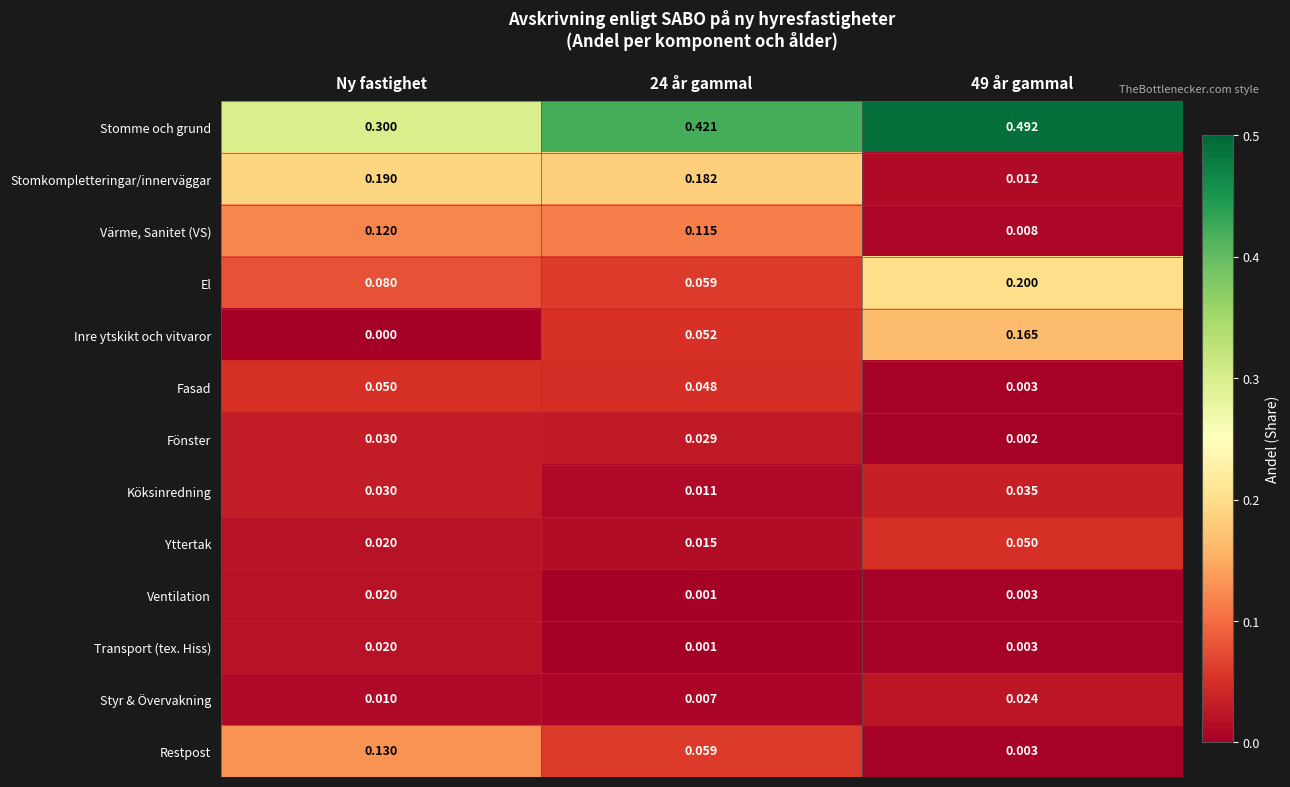

At how many categories does at least one series exceed 0?

3